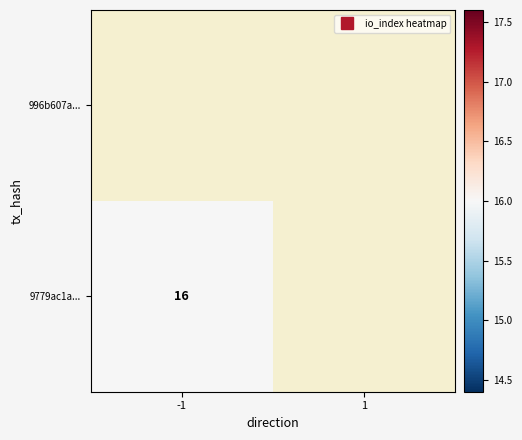

What is the smallest value displayed?

16.0